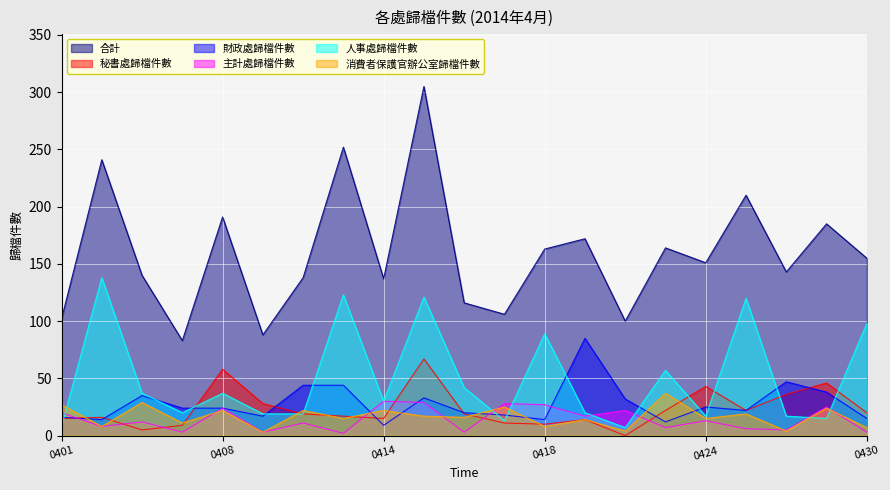

How many interior local peaks does the 主計處歸檔件數 series have?

8